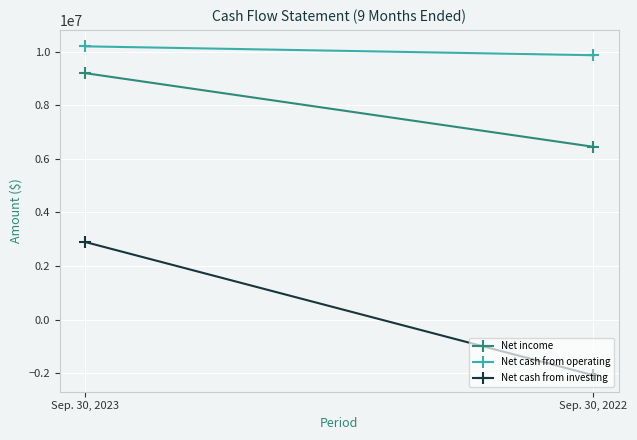

What is the average value of the Net cash from investing series?

408184